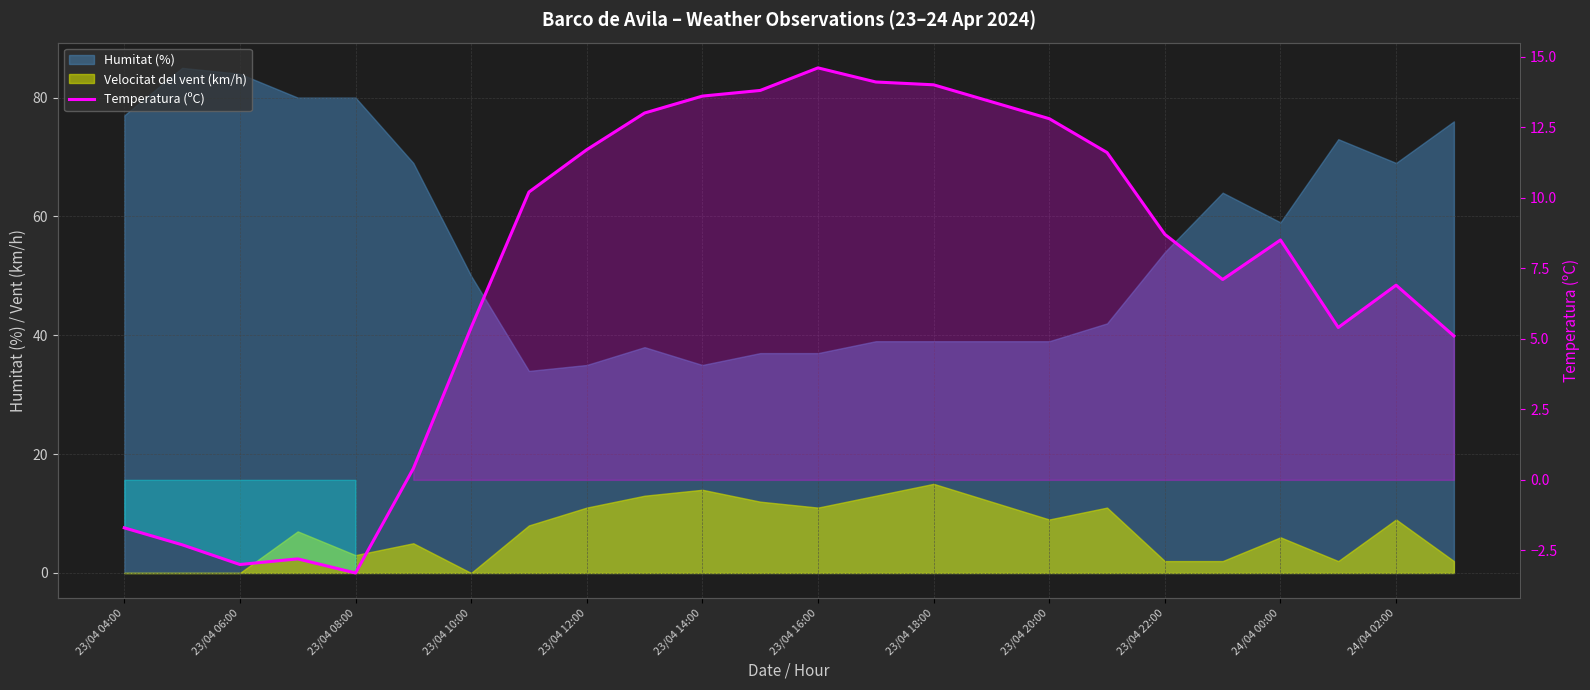

What is the value of the 18th point from the left?

11.6